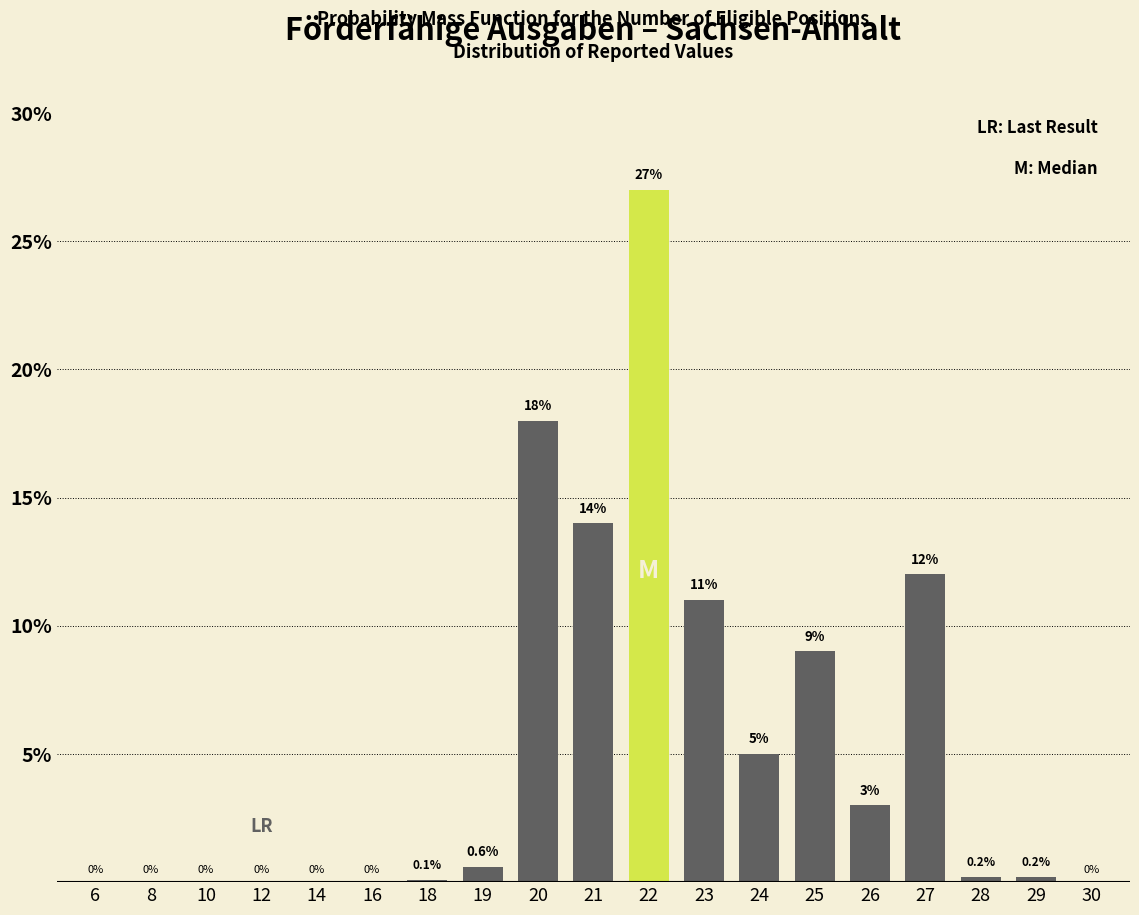

Reading left to right, list all the values displayed in this chart.

6=0.0	8=0.0	10=0.0	12=0.0	14=0.0	16=0.0	18=0.1	19=0.6	20=18.0	21=14.0	22=27.0	23=11.0	24=5.0	25=9.0	26=3.0	27=12.0	28=0.2	29=0.2	30=0.0